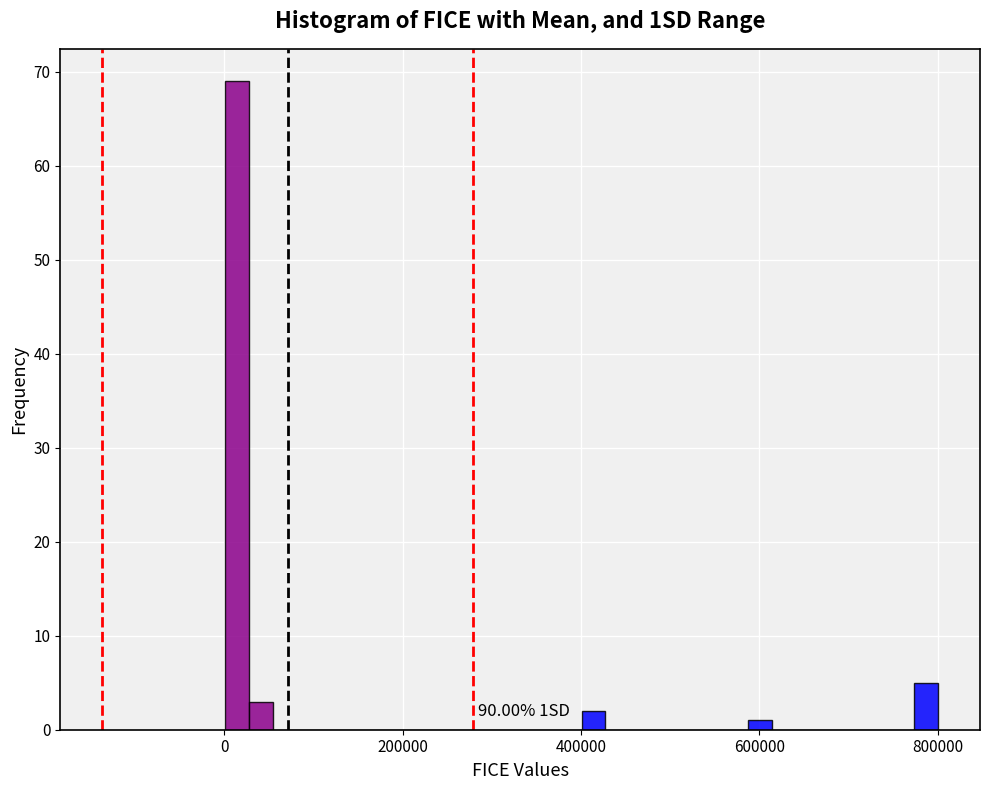

Read against the x-axis, roughly where is the centre of the tallest bar?

20000